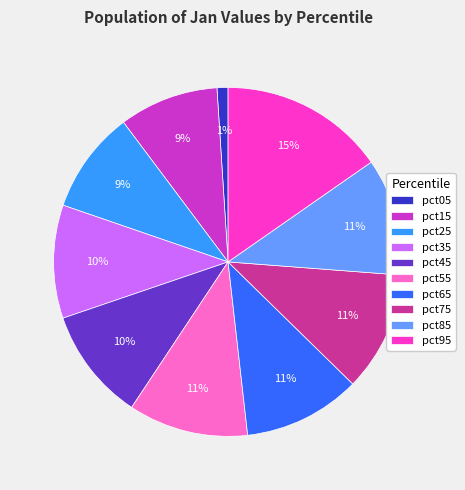

To the nearest percent, what is the difference between the largest and smallest slice percentages?

14%